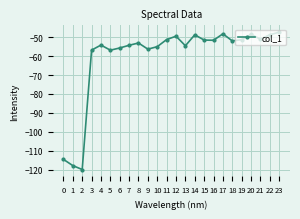

What is the difference between the second highest and second lowest values?

69.5